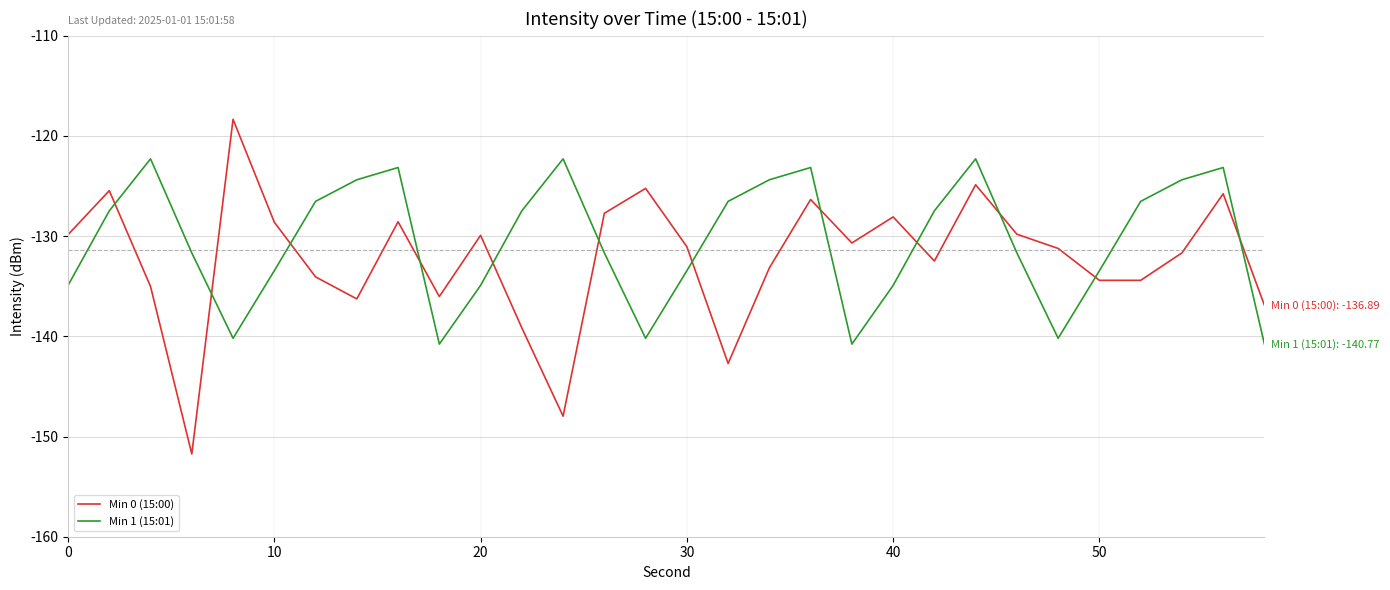

How many times do Min 0 (15:00) and Min 1 (15:01) cross each other?

12